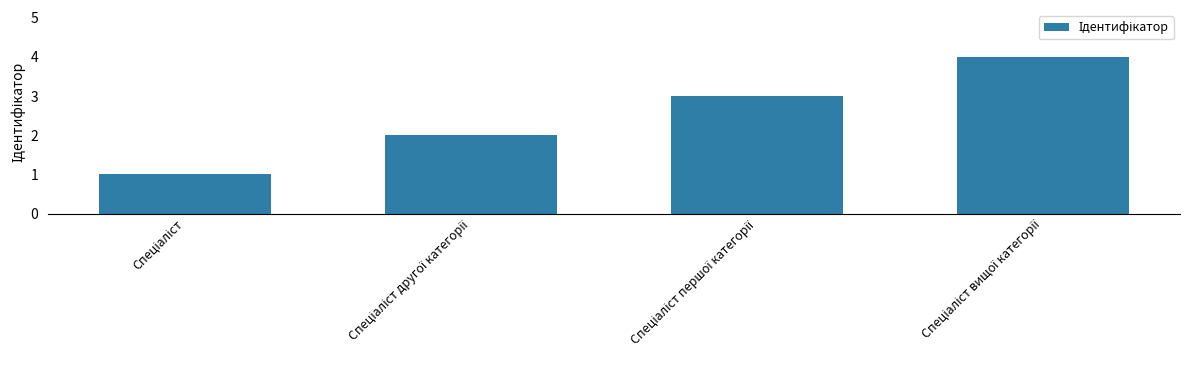

What is the sum of all values?

10